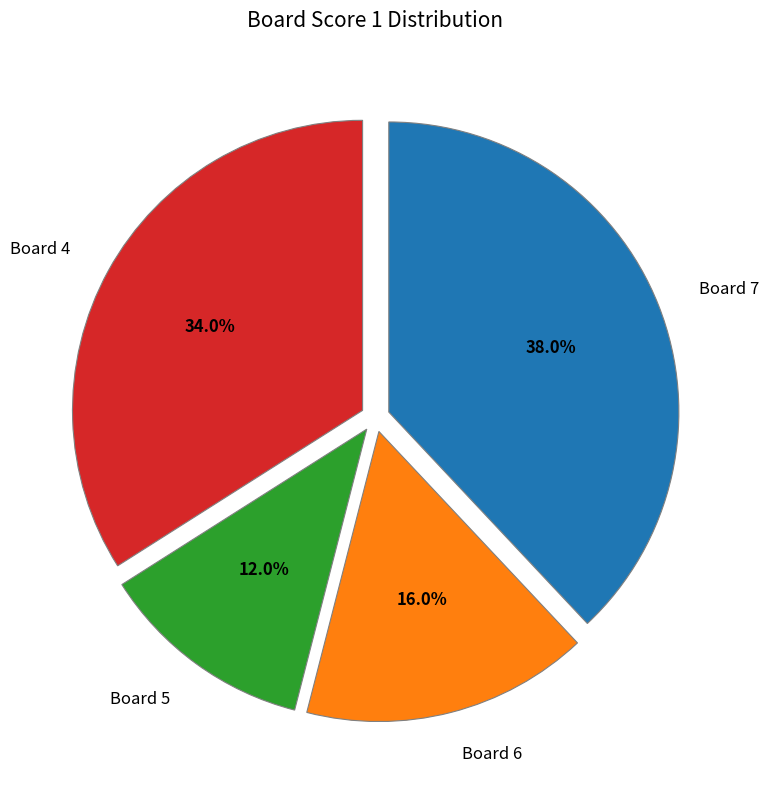

How many segments does this pie chart have?

4